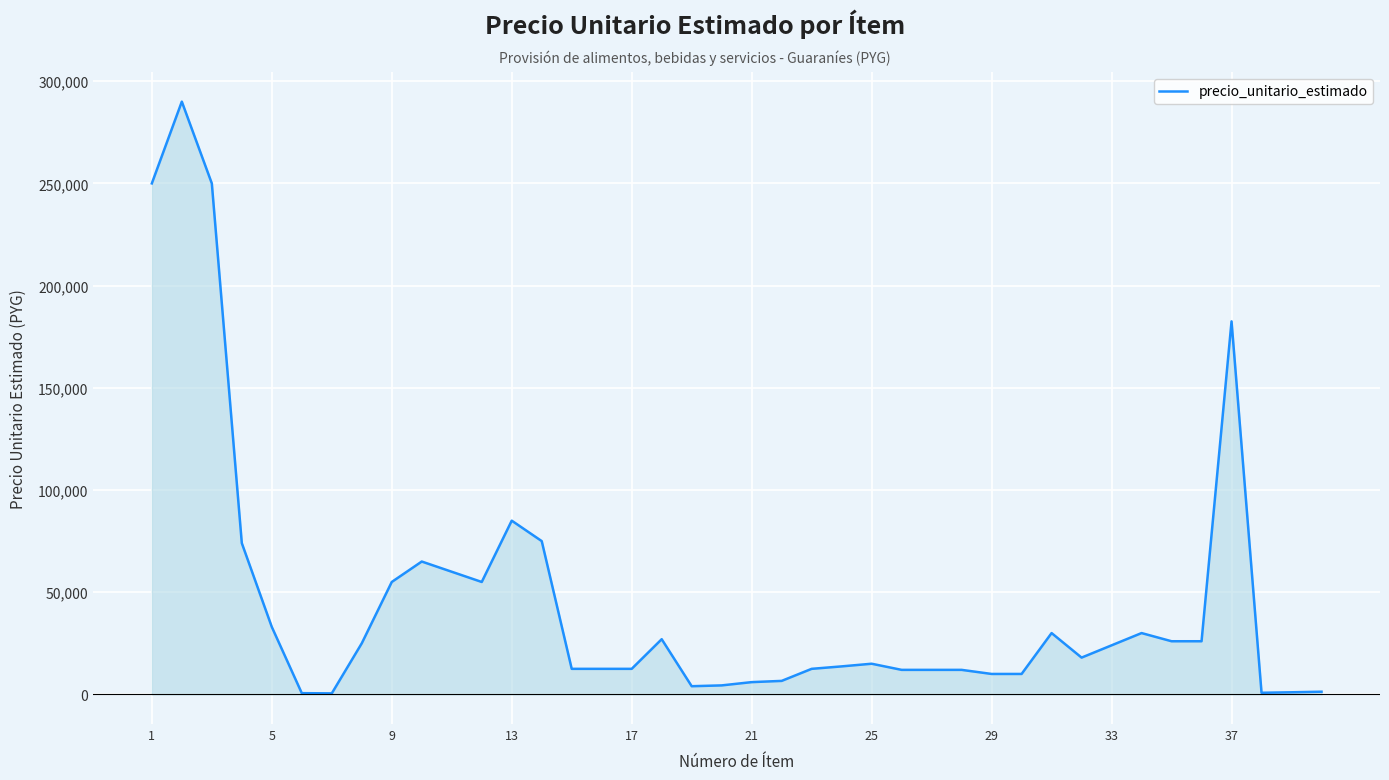

What is the difference between the maximum and minimum values?

289500